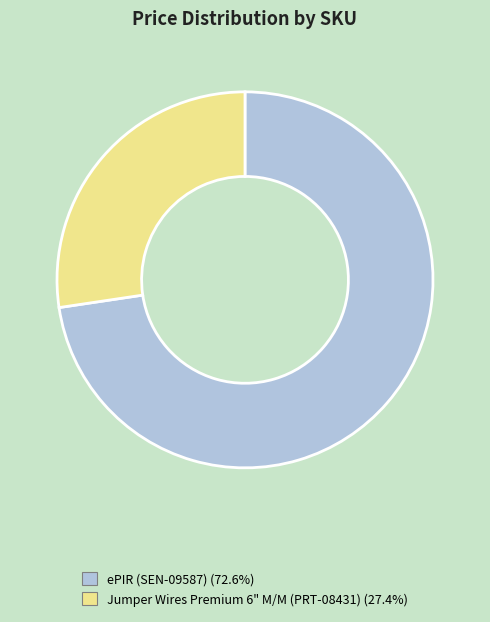

Is there any slice that represents more than half of the pie?

Yes